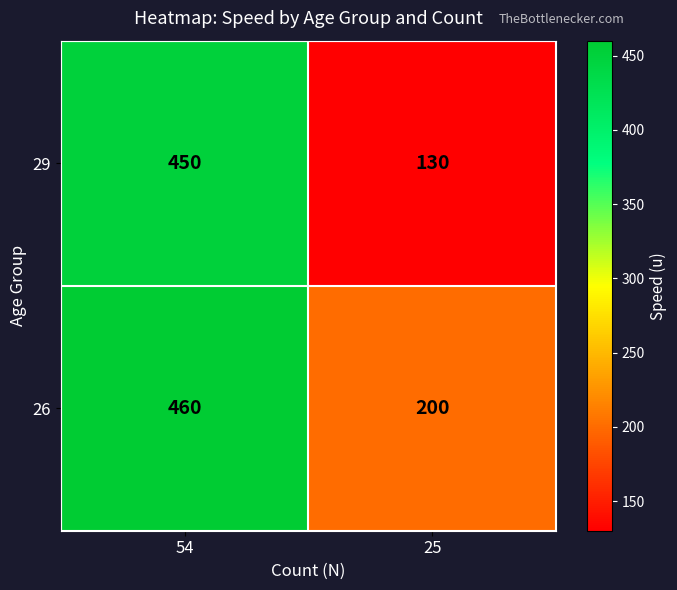

How many values in the 26 series are below 460?

1